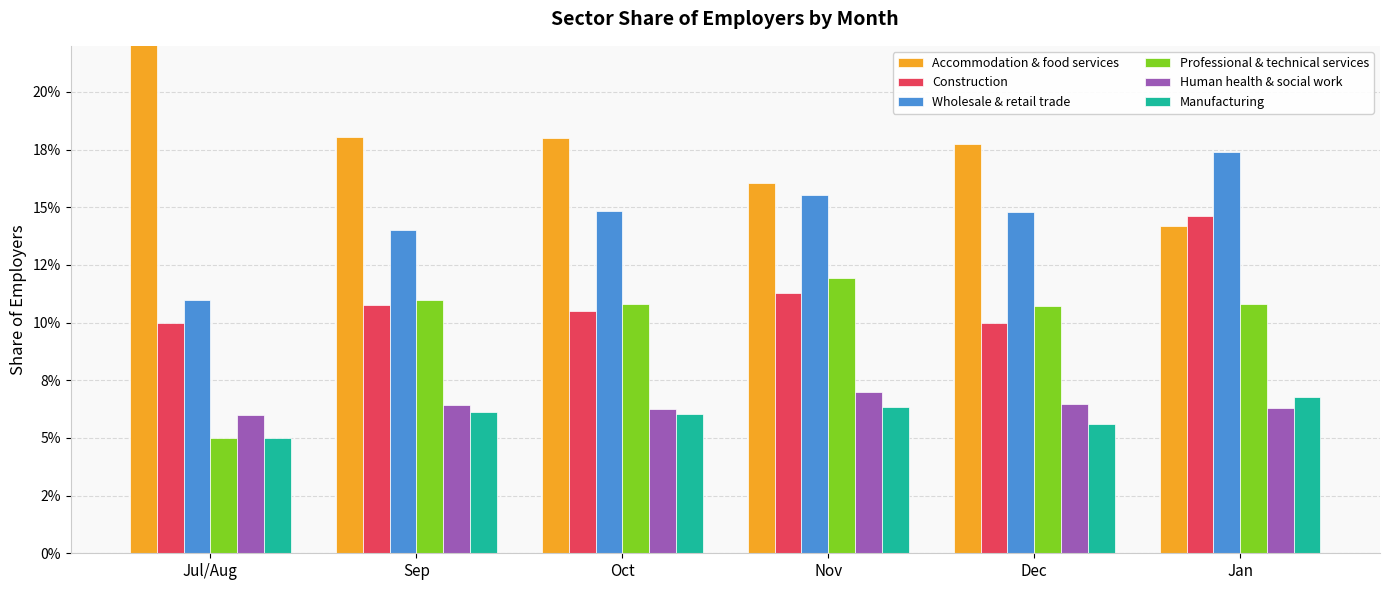

How many bars are there in total?

36